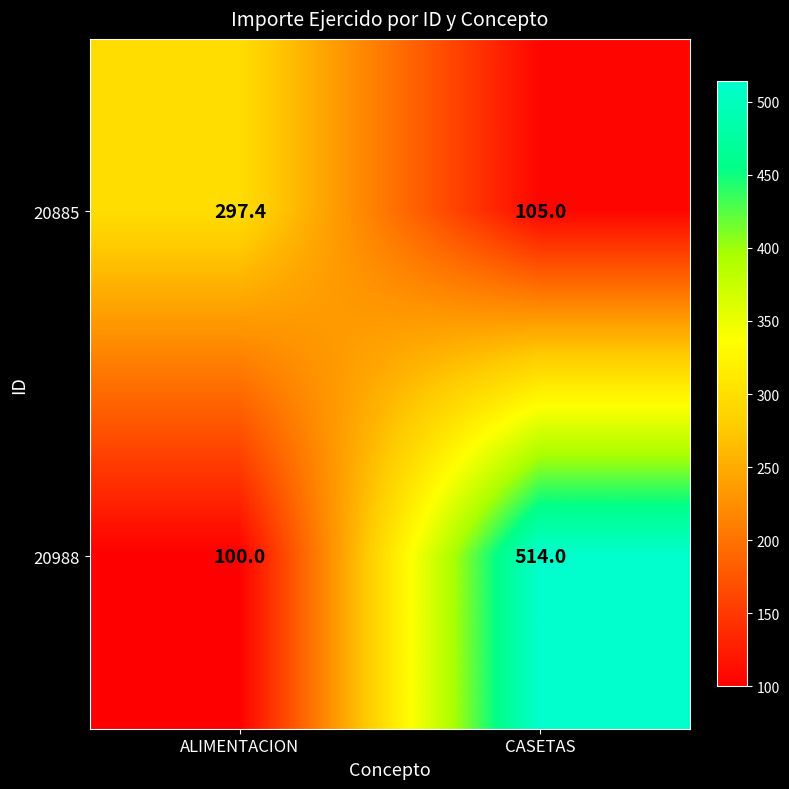

Which series has the widest spread of values?

20988